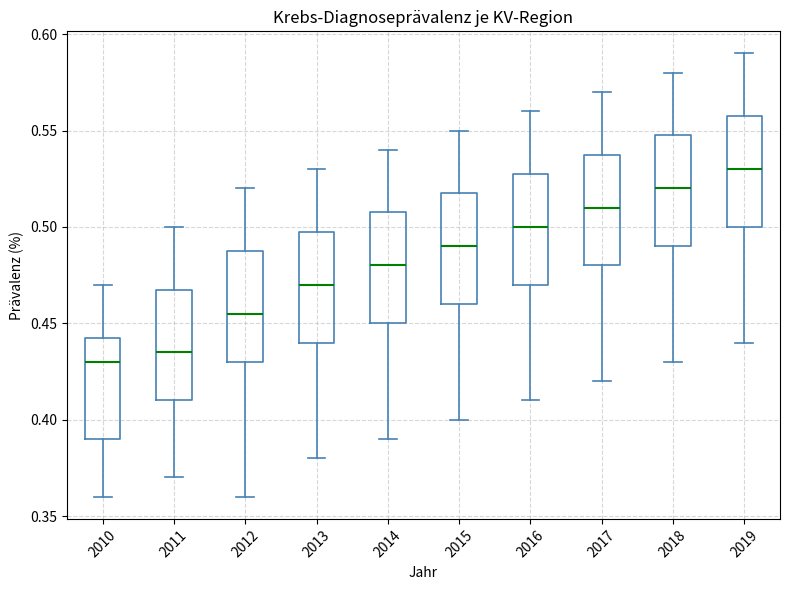

Which box's median line is the lowest?

2010